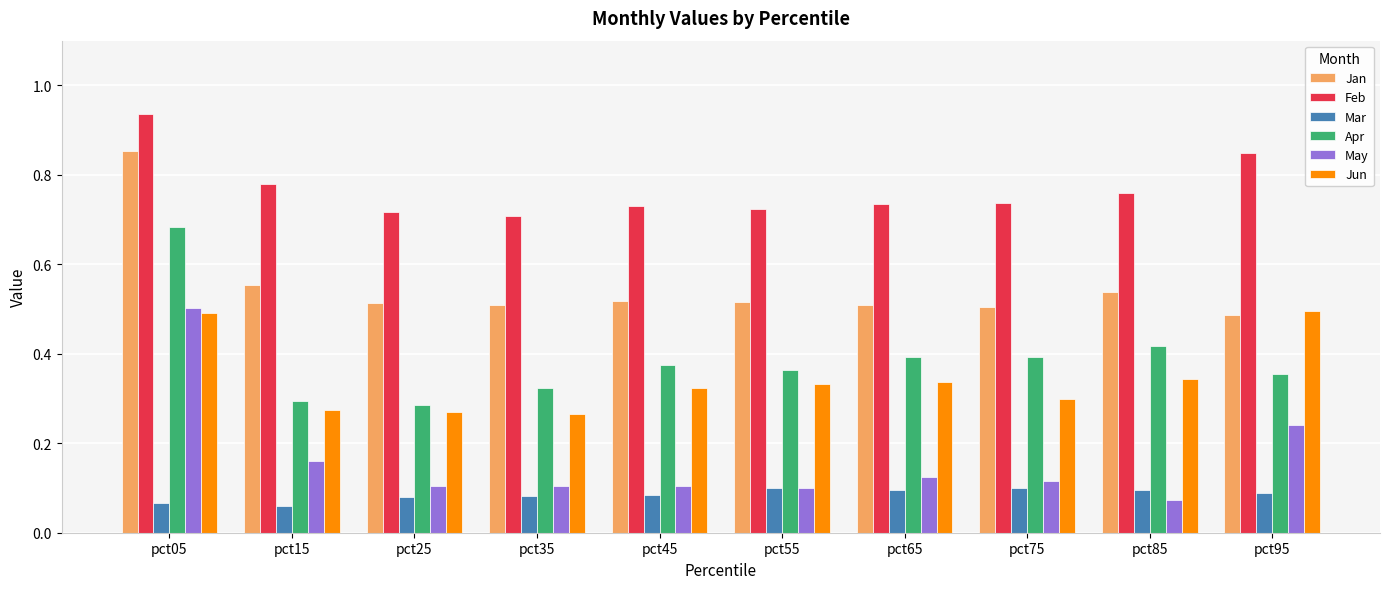

At which label is Apr closest to 0?

pct25